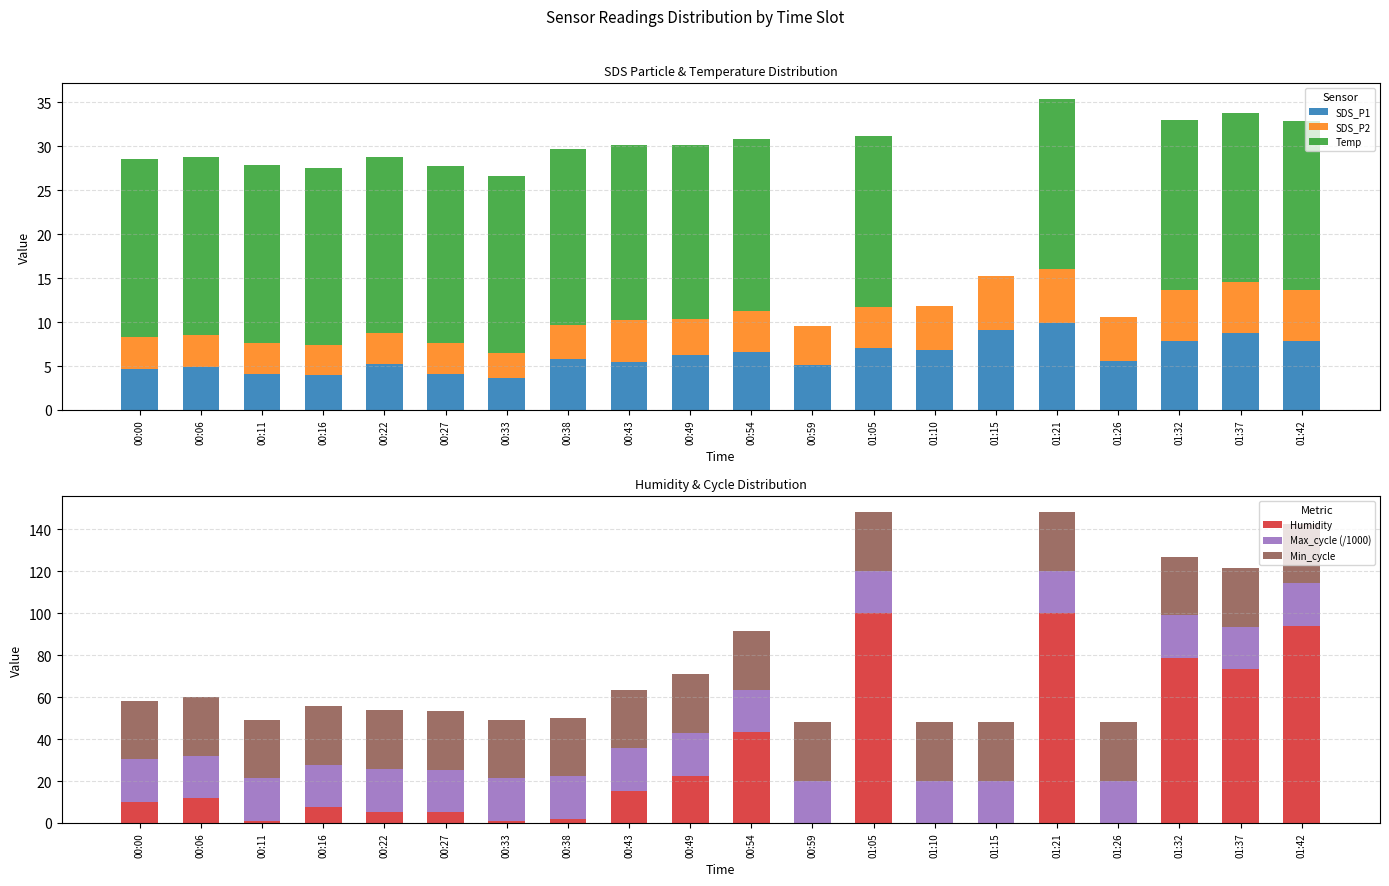

How many values in the Humidity series exceed 10?

10